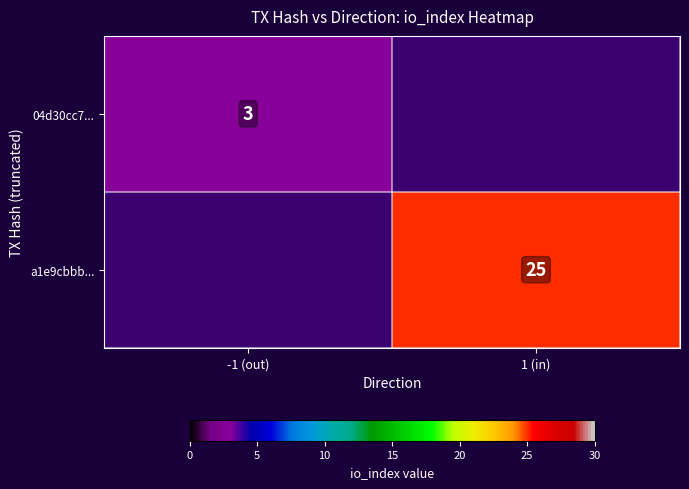

Is it true that a1e9cbbb... equals 25 at 1 (in)?

True